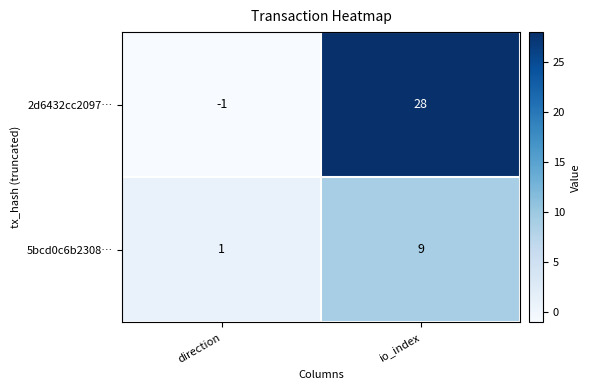

Between direction and io_index, which series saw the biggest shift?

2d6432cc2097…